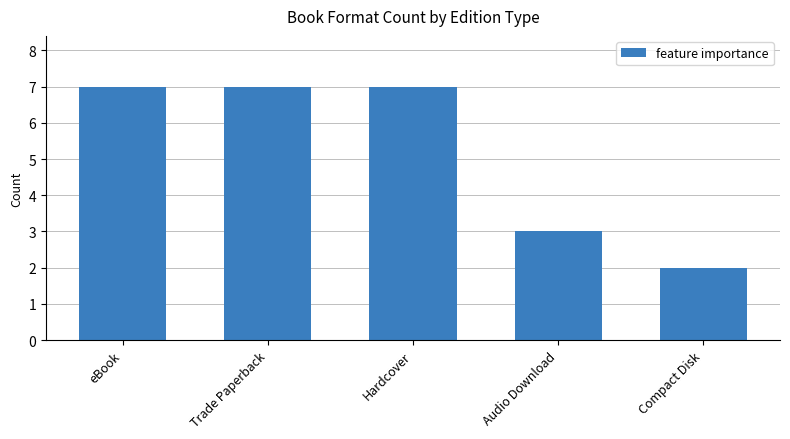

Reading left to right, extract all data points from this chart.

7	7	7	3	2